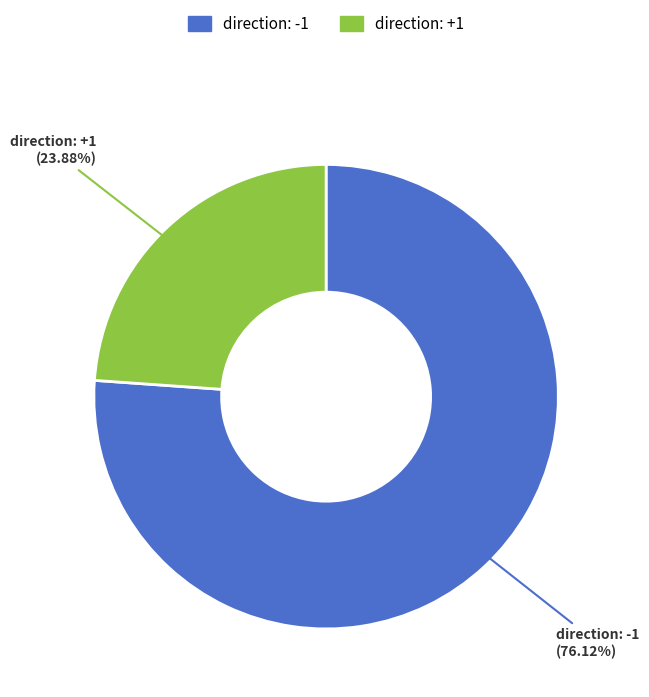

Rank the categories by value from highest to lowest.

direction: -1, direction: +1